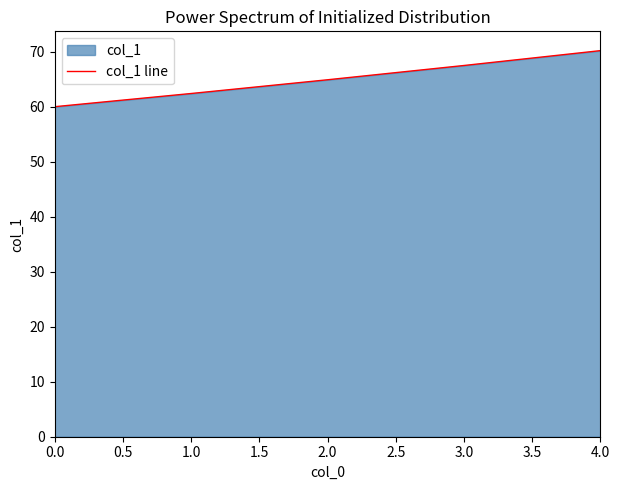

What is the approximate value at 2.0?

64.9